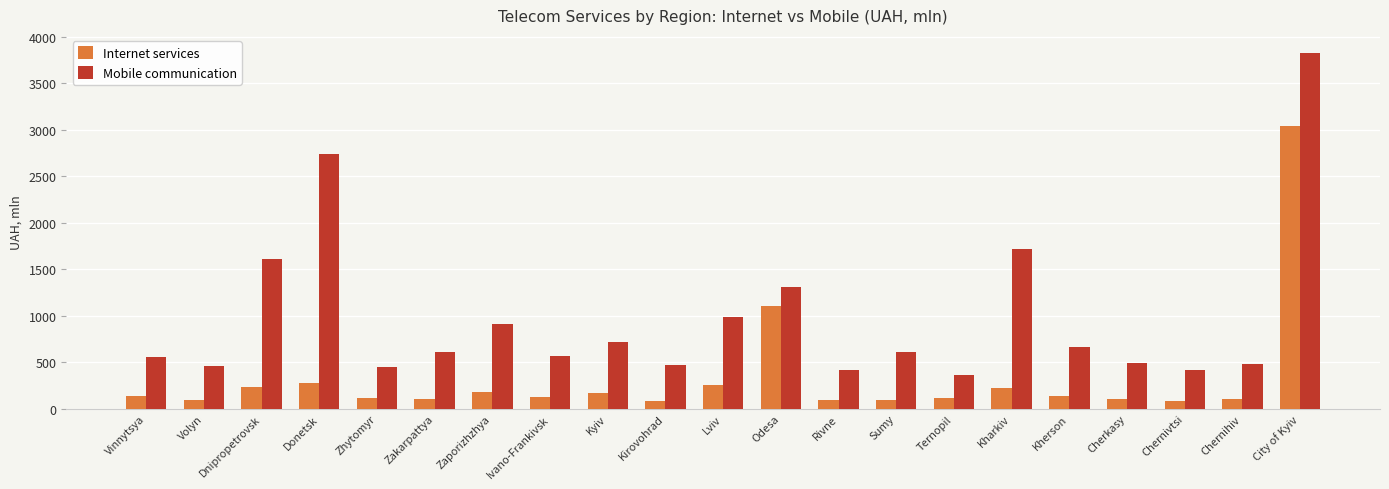

What is the label of the 16th bar from the left?

Kharkiv